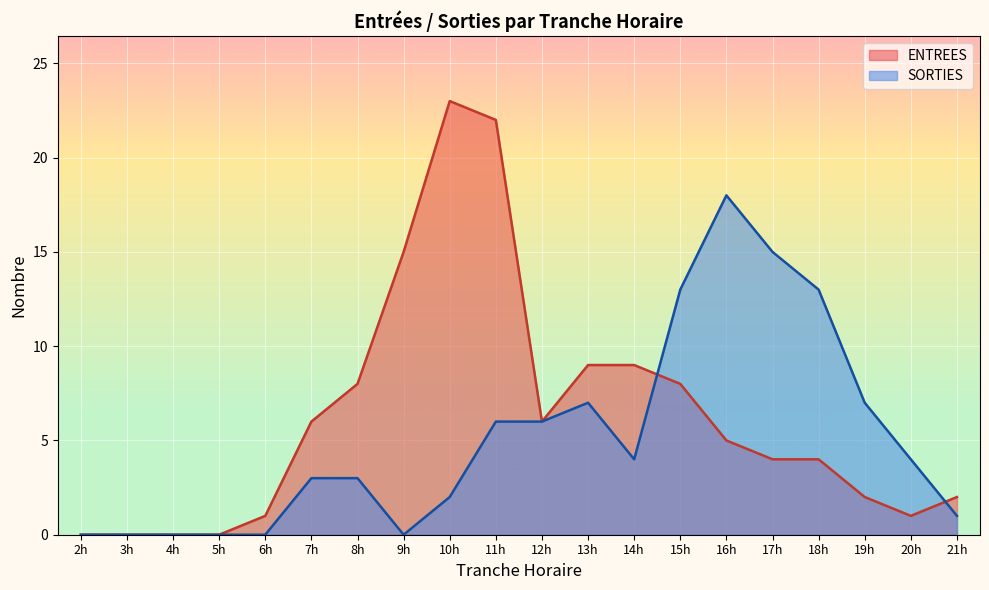

How many intersections are there between ENTREES and SORTIES?

2